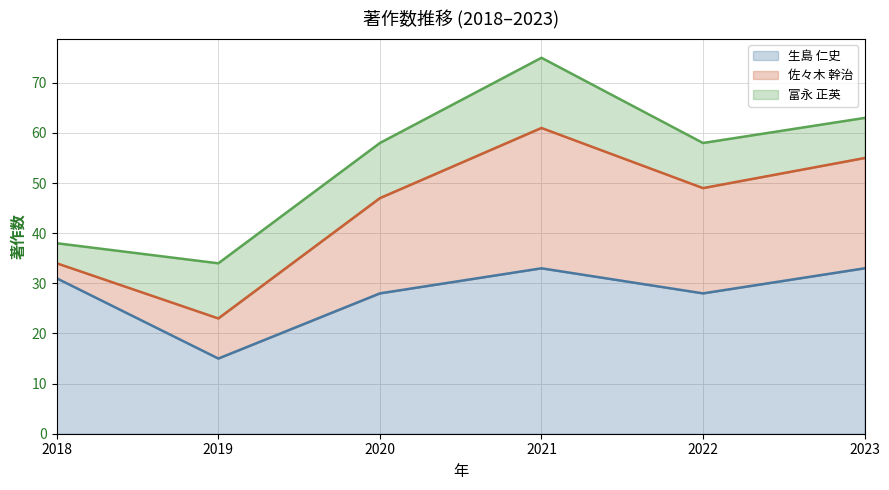

At which category does 生島 仁史 reach its first local valley?

2019